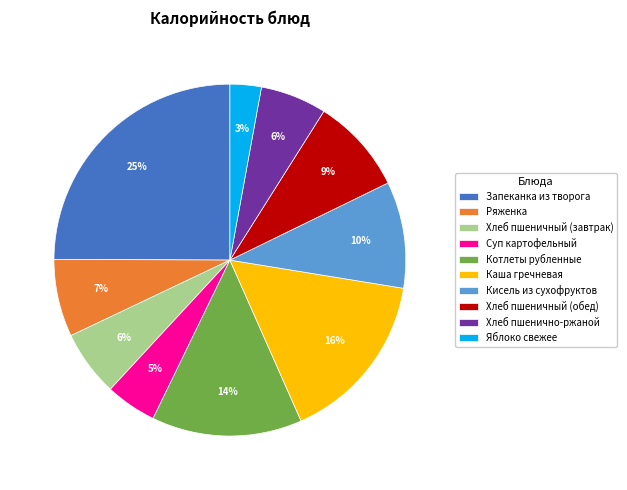

What is the ratio of the value at Суп картофельный to the value at Кисель из сухофруктов?

0.5